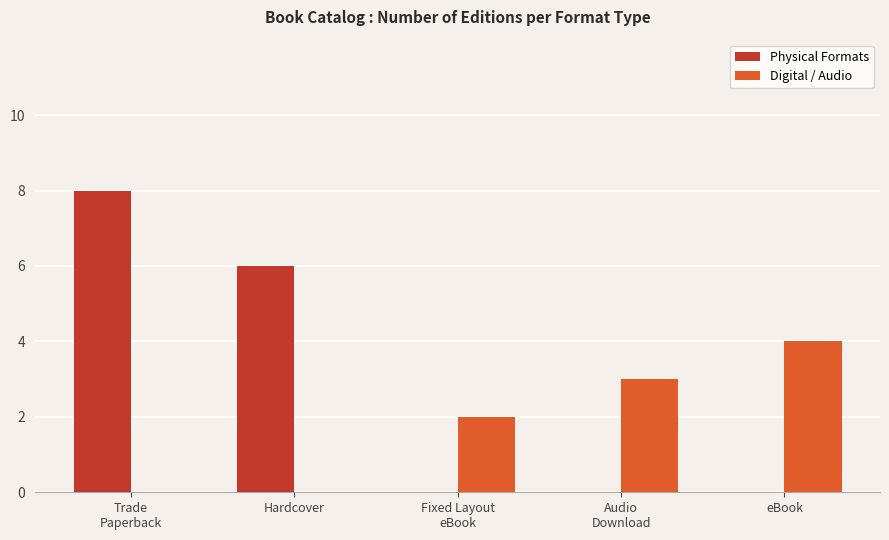

Are the bars grouped side by side (vs. stacked)?

Yes